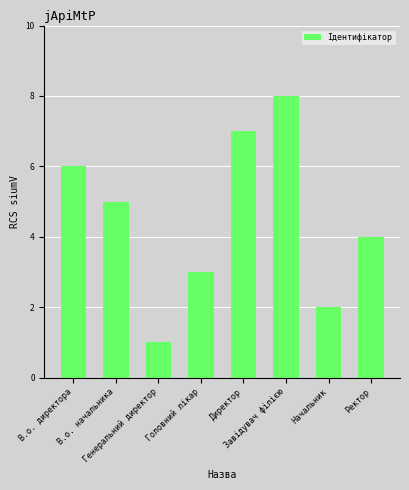

Which label corresponds to the smallest value in the chart?

Генеральний директор